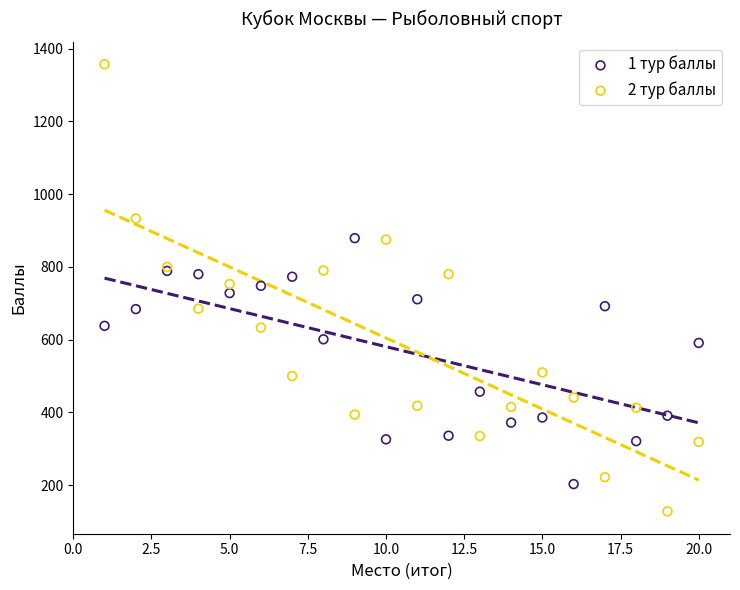

Which series has the largest Y range (max minus min)?

2 тур баллы